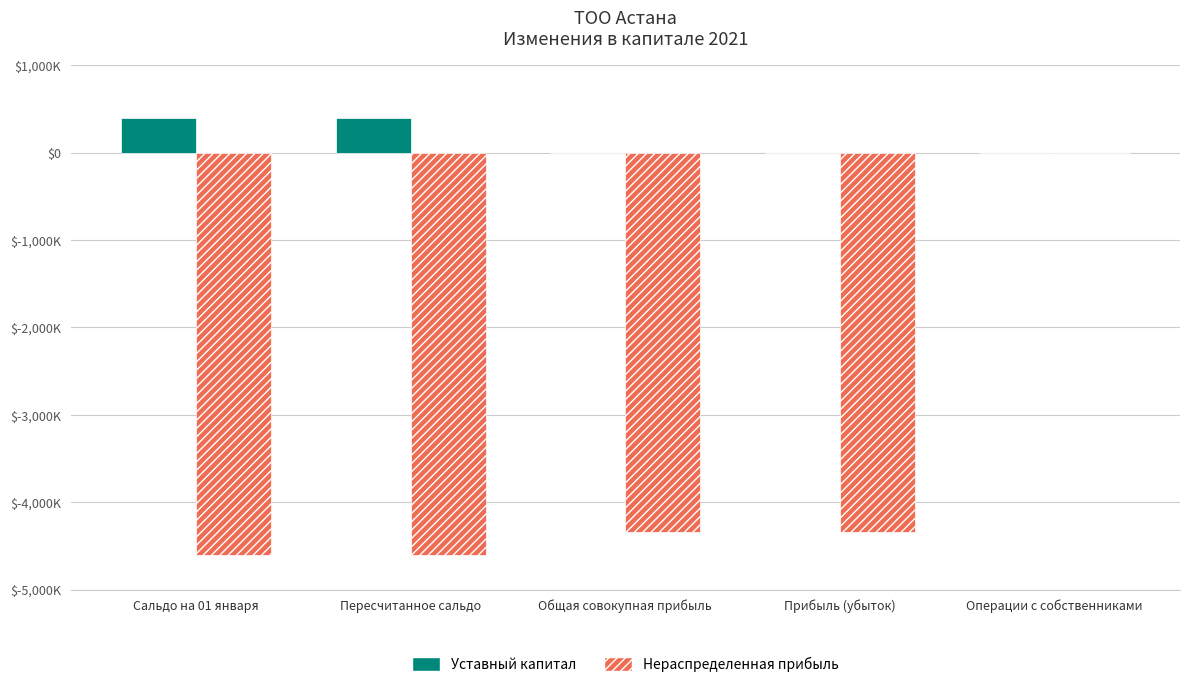

Reading left to right, transcribe all the data shown in this chart.

Уставный капитал: 401420	401420	0	0	0
Нераспределенная прибыль: -4599356	-4599356	-4345162	-4345162	0